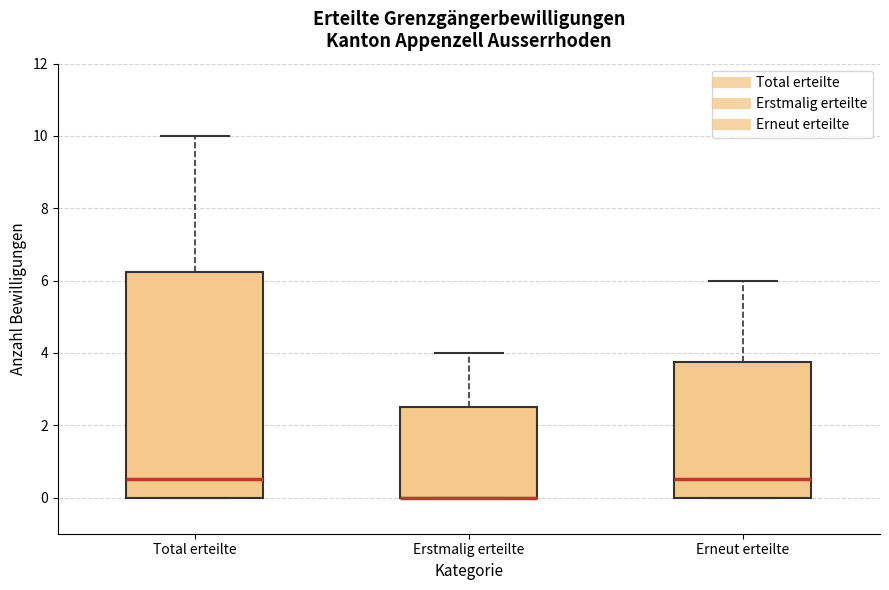

Where is the upper edge of the box for Erneut erteilte on the y-axis? The values are not printed on the chart, so give them approximately, as read against the axis.

3.8